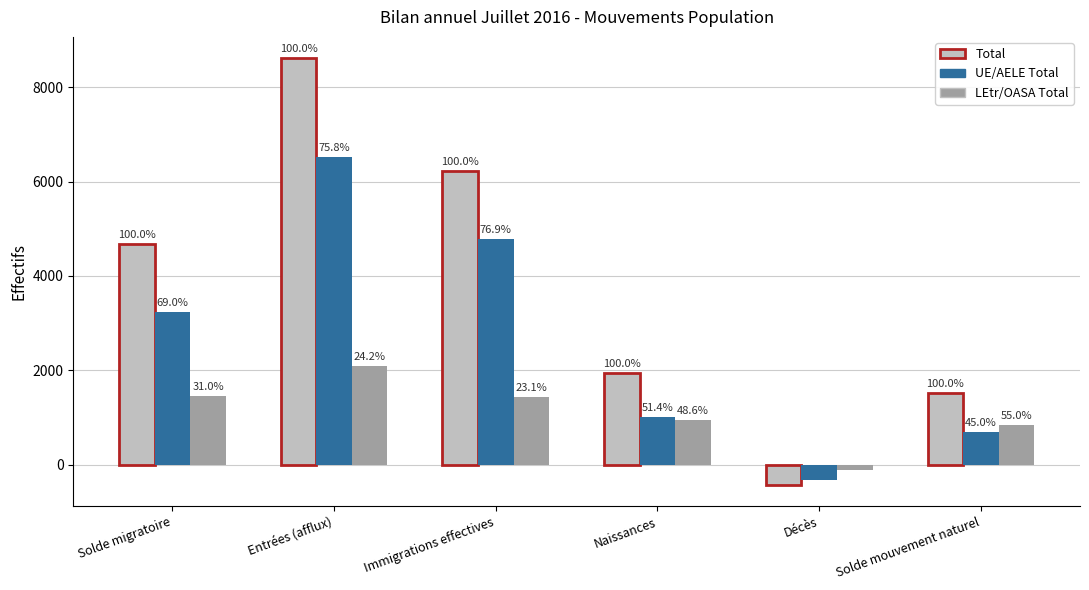

What is the value of the UE/AELE Total bar at the 4th from the left?

1000